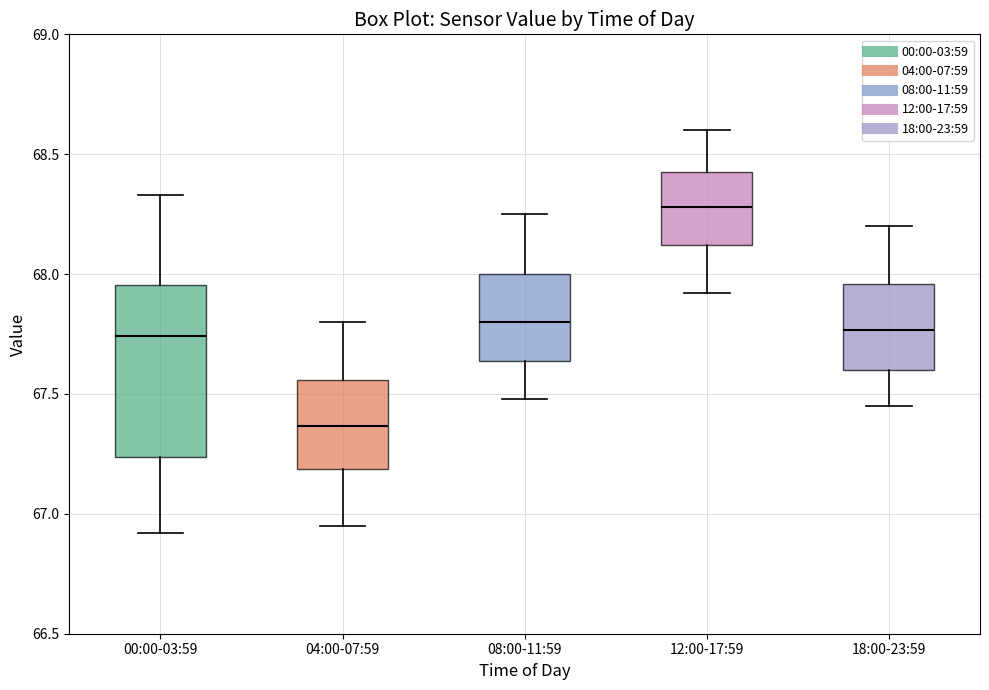

Comparing the boxes themselves (not the whiskers), which one is the tallest?

00:00-03:59